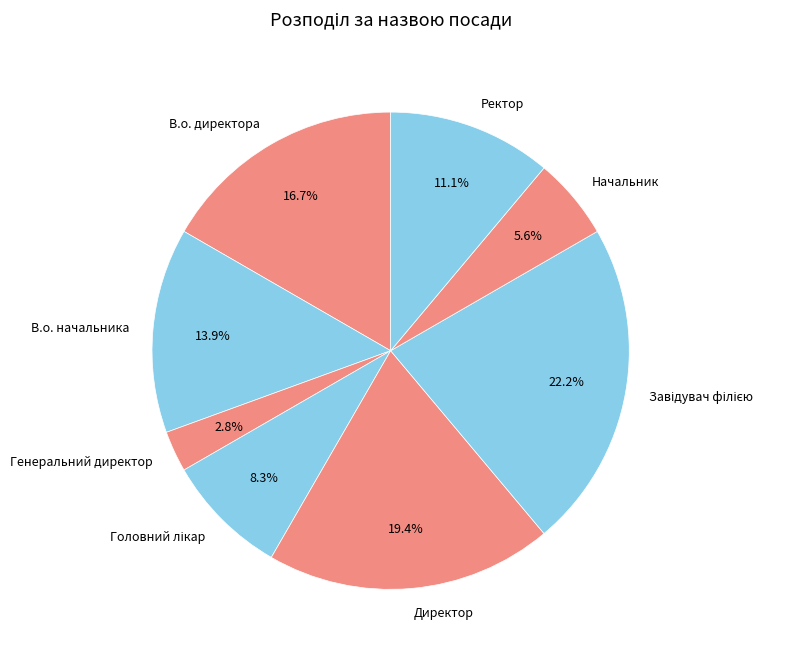

Which has a higher value, В.о. директора or Начальник?

В.о. директора